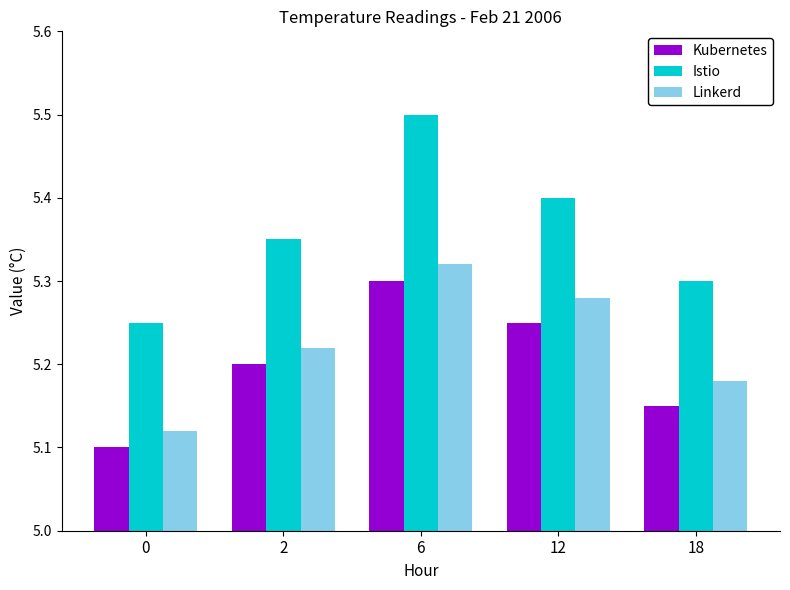

Which series has the largest total across all categories?

Istio